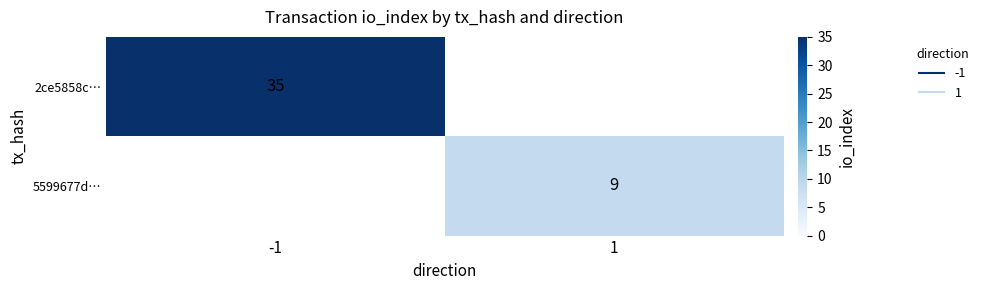

How many values in 2ce5858c… are above zero?

1